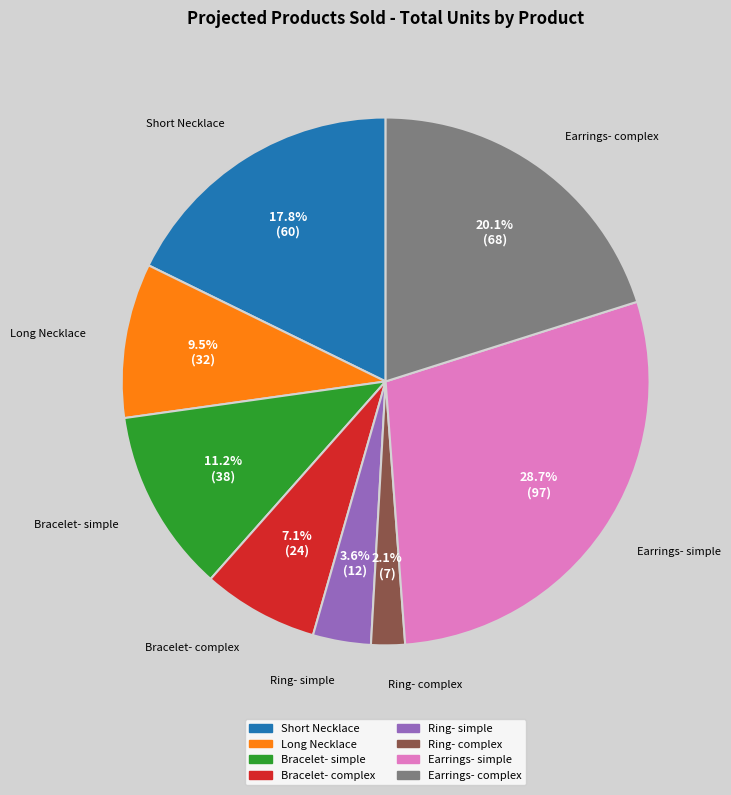

Rank the categories by value from highest to lowest.

Earrings- simple, Earrings- complex, Short Necklace, Bracelet- simple, Long Necklace, Bracelet- complex, Ring- simple, Ring- complex